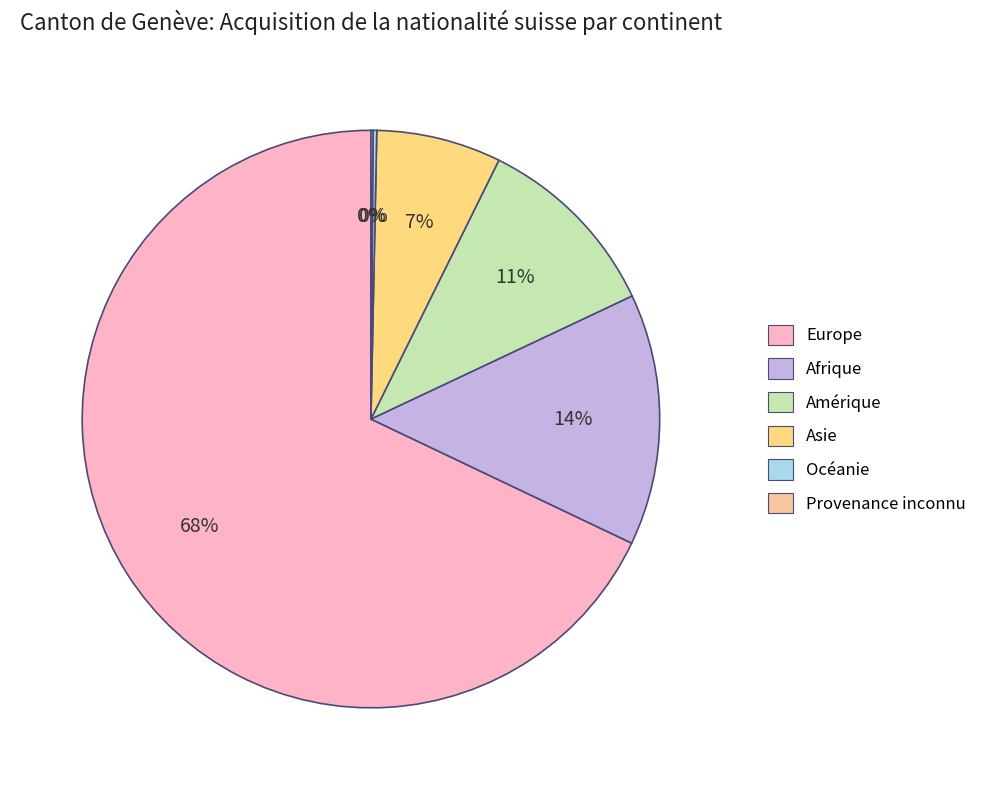

Is Europe the majority of the pie?

Yes